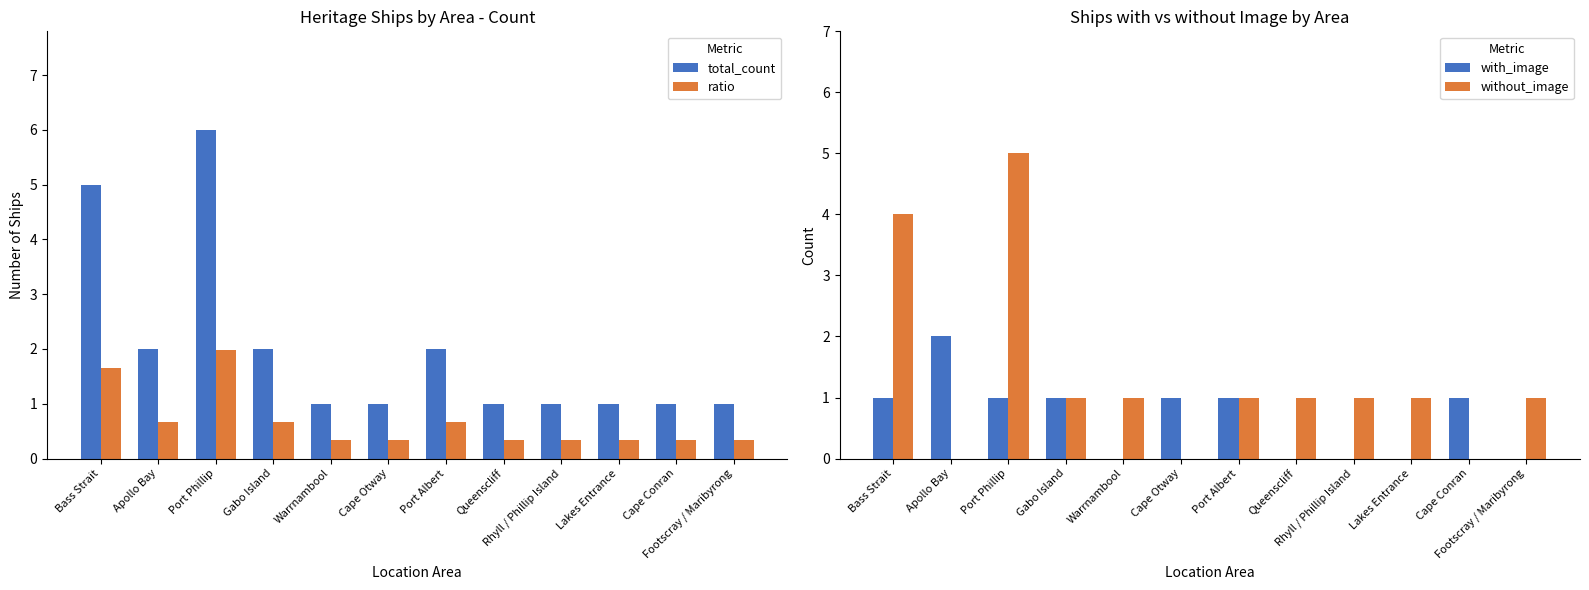

Are the bars horizontal?

No